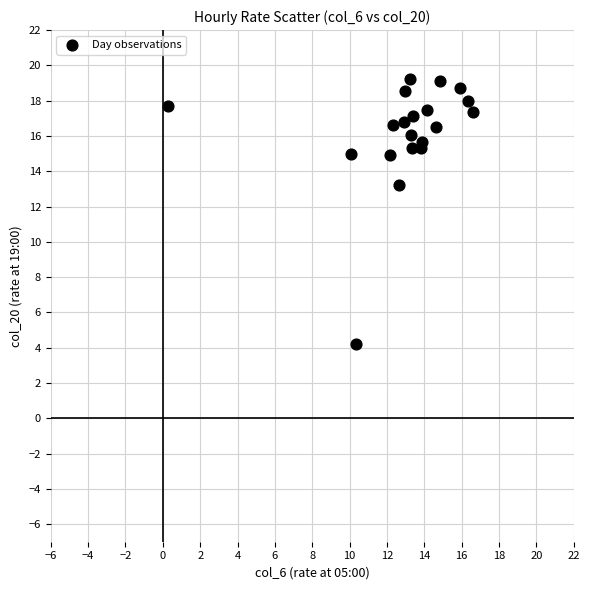

What is the range of Y values (max minus min)?

15.0